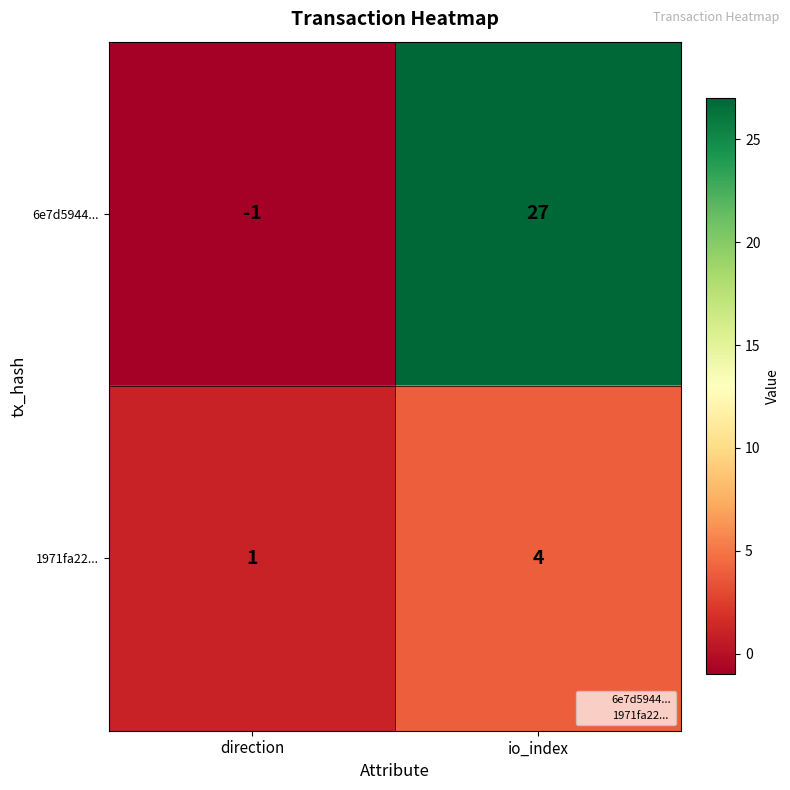

Which series changed the most between direction and io_index?

6e7d5944...